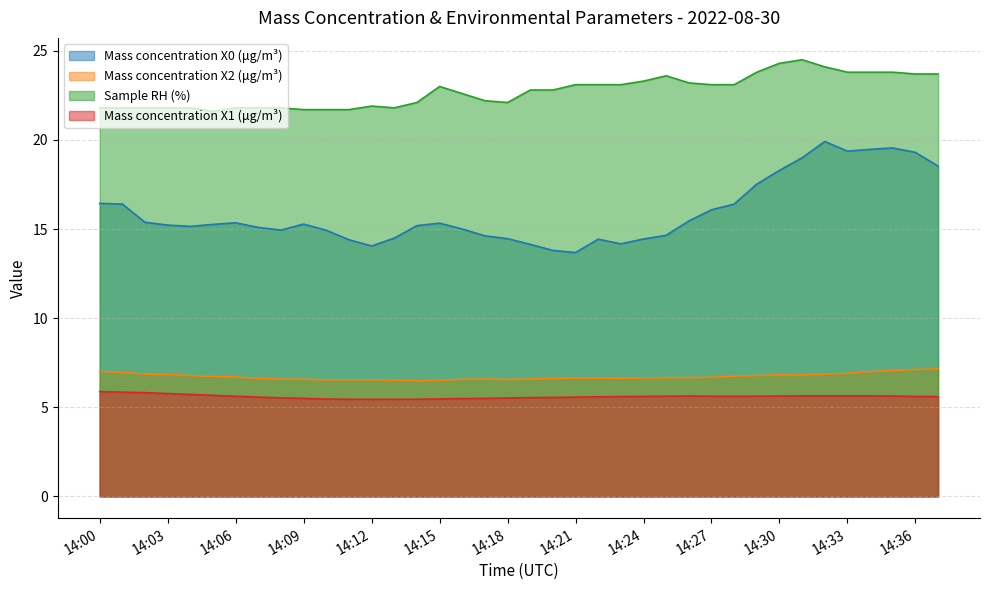

True or false: Mass concentration X1 (μg/m³) and Mass concentration X0 (μg/m³) intersect in this chart.

False